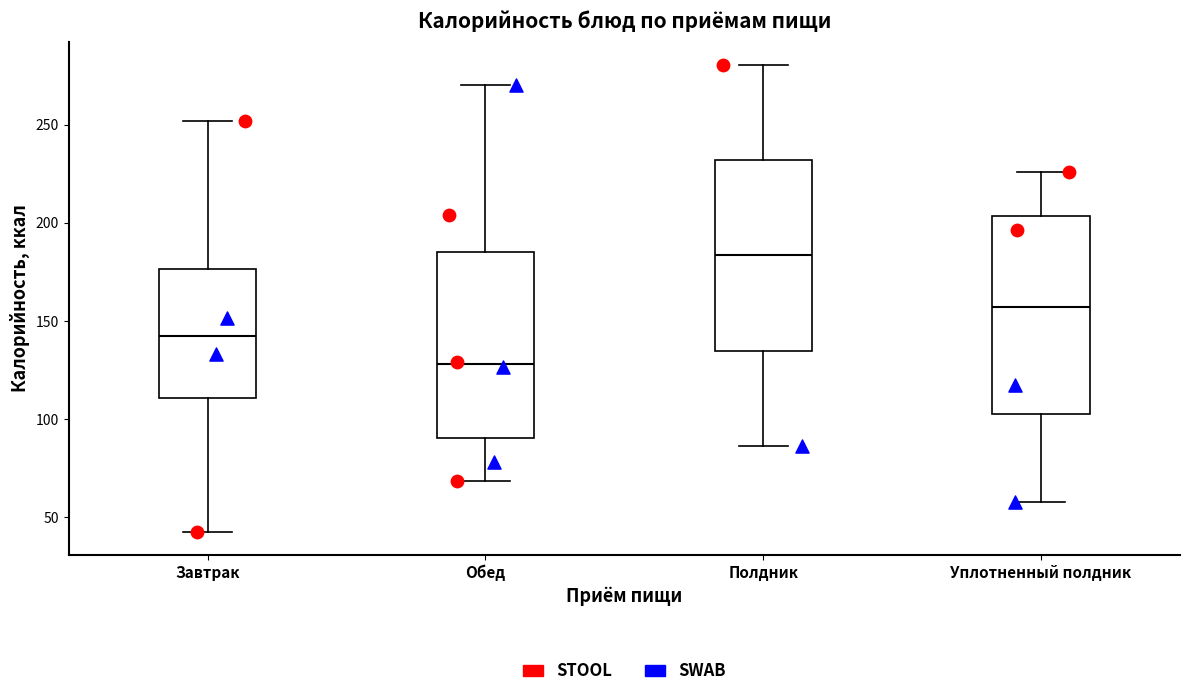

Where is the lower edge of the box for Уплотненный полдник on the y-axis? The values are not printed on the chart, so give them approximately, as read against the axis.

105